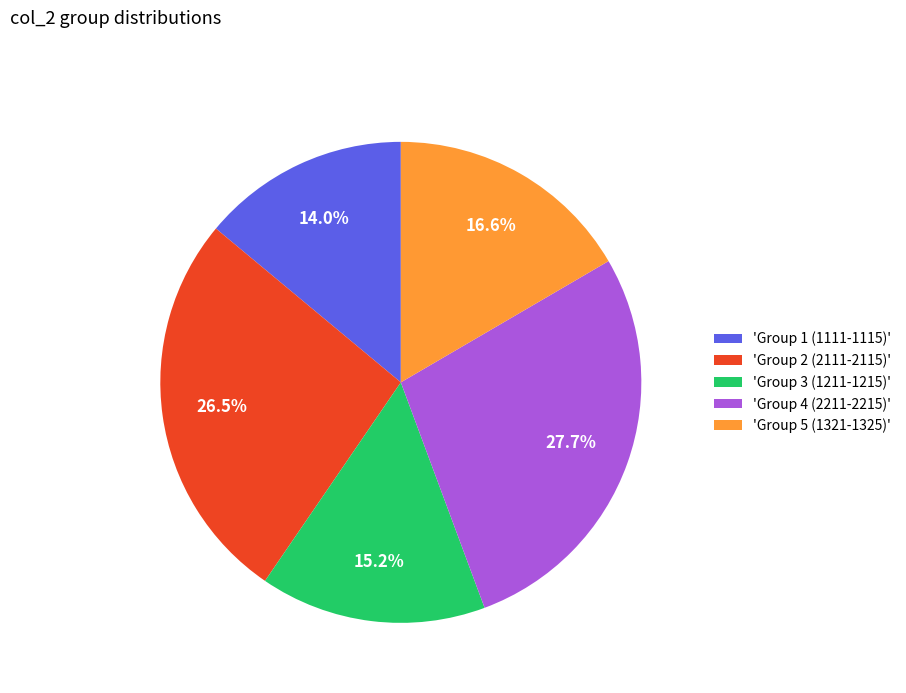

What is the largest slice in the pie chart?

'Group 4 (2211-2215)'